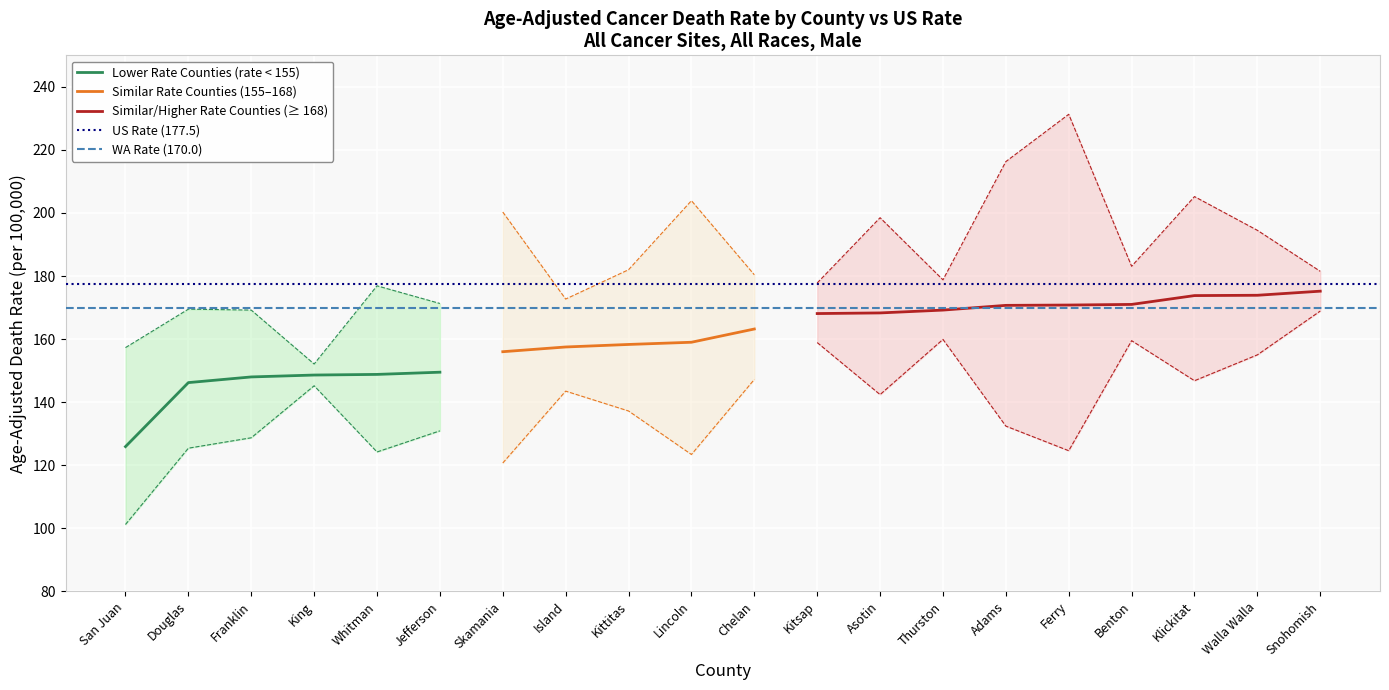

Which has a higher value, Douglas or Snohomish?

Snohomish